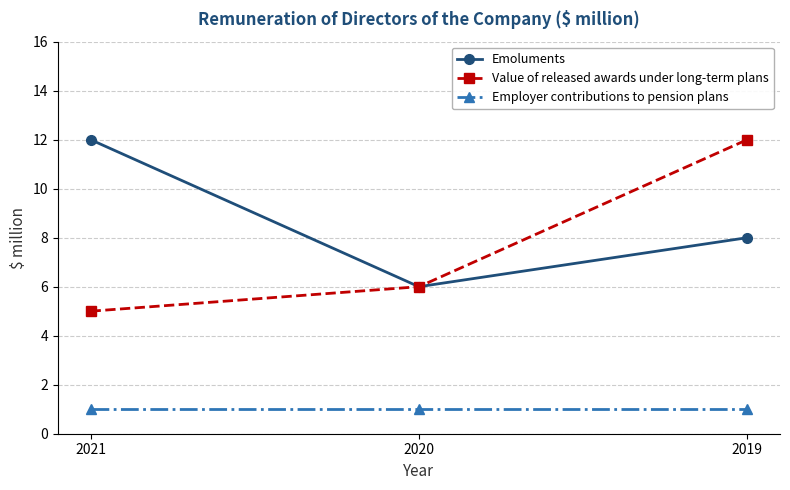

What are all the series names shown in the legend?

Emoluments, Value of released awards under long-term plans, Employer contributions to pension plans